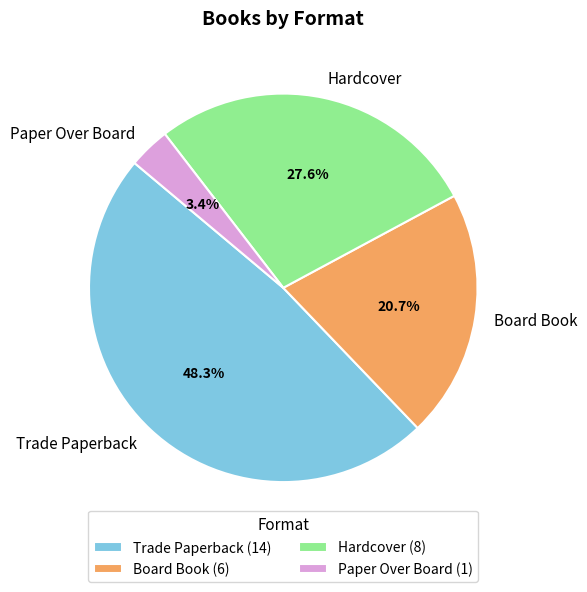

To the nearest percent, what is the average slice percentage?

25%